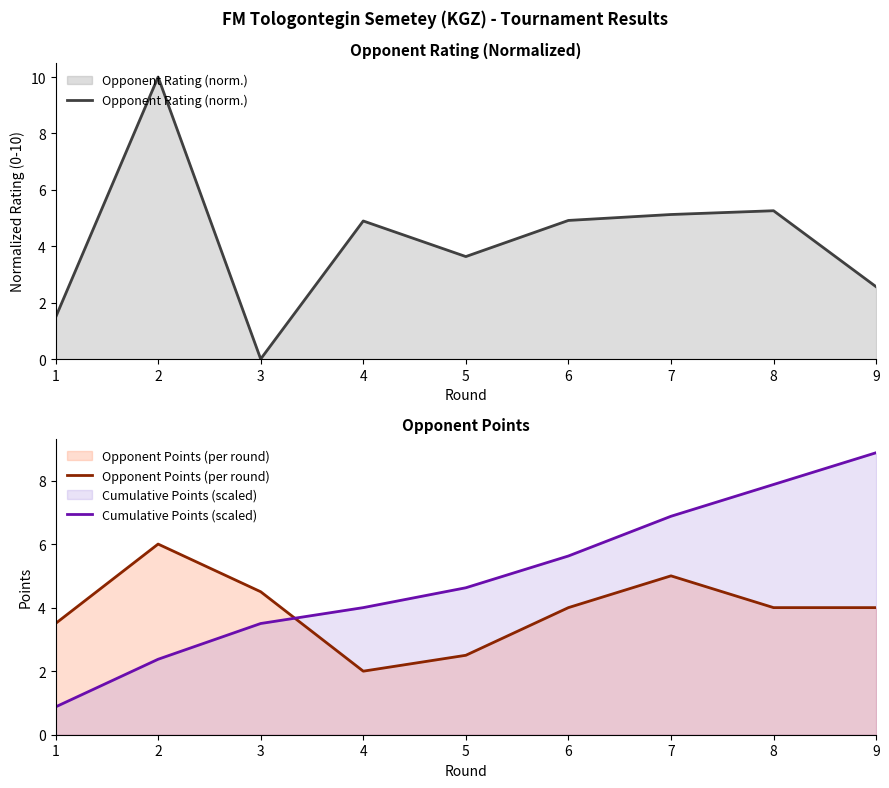

Where is the first local maximum for Opponent Rating (norm.)?

2